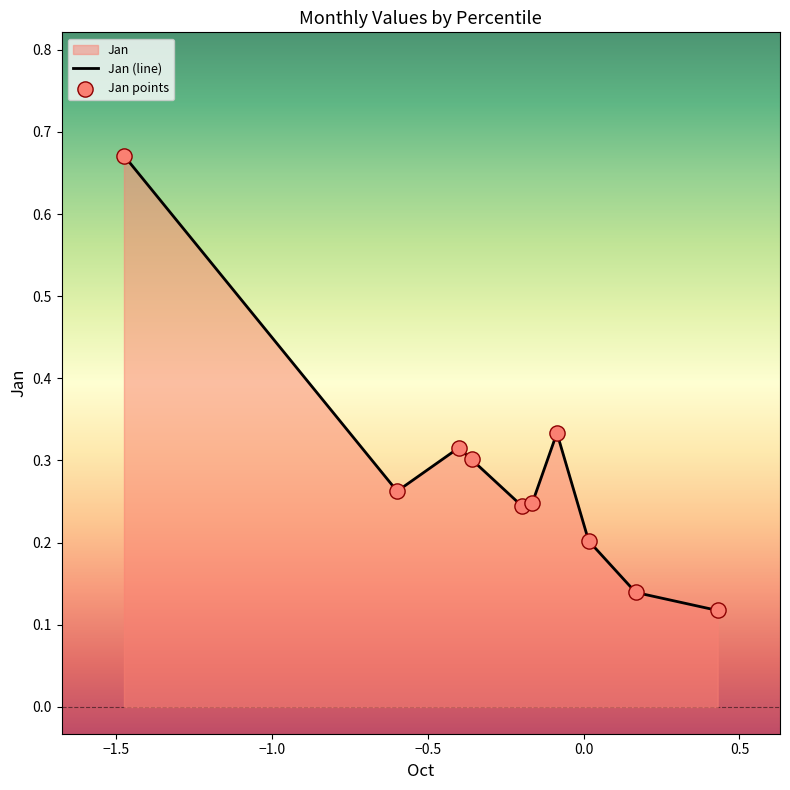

Which series has the largest total across all categories?

Jan (line)